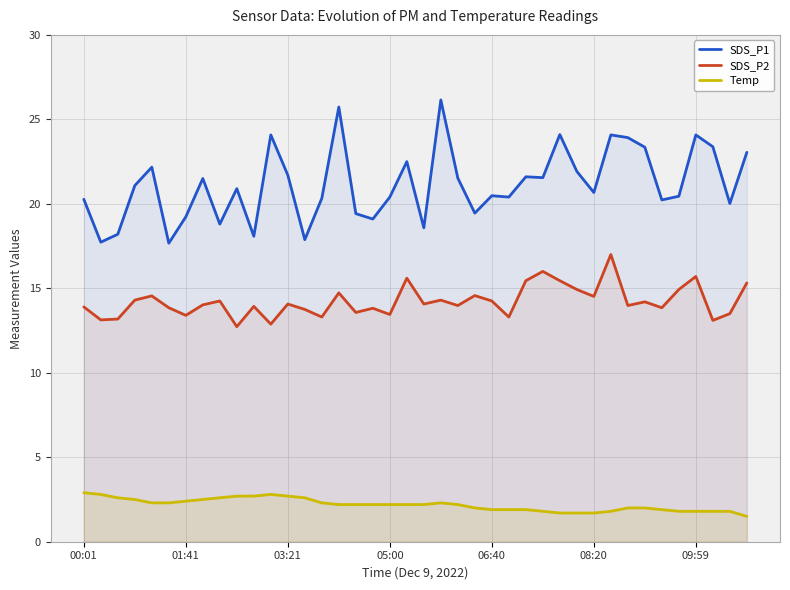

What is the sum of all SDS_P1 values?

845.8